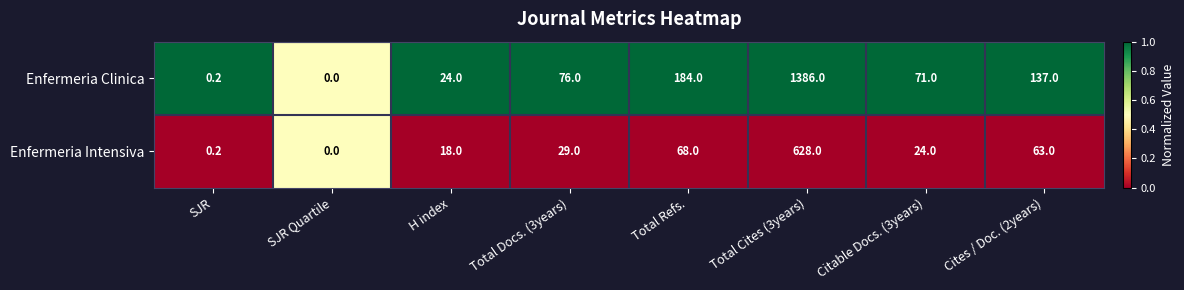

Reading right to left, extract all data points from this chart.

Enfermeria Clinica: Cites / Doc. (2years)=137.0	Citable Docs. (3years)=71.0	Total Cites (3years)=1386.0	Total Refs.=184.0	Total Docs. (3years)=76.0	H index=24.0	SJR Quartile=0.0	SJR=0.2
Enfermeria Intensiva: Cites / Doc. (2years)=63.0	Citable Docs. (3years)=24.0	Total Cites (3years)=628.0	Total Refs.=68.0	Total Docs. (3years)=29.0	H index=18.0	SJR Quartile=0.0	SJR=0.2